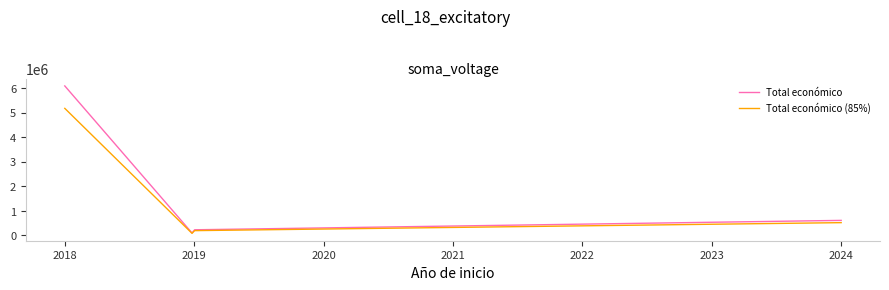

What is the maximum value shown in the chart?

6097171.0